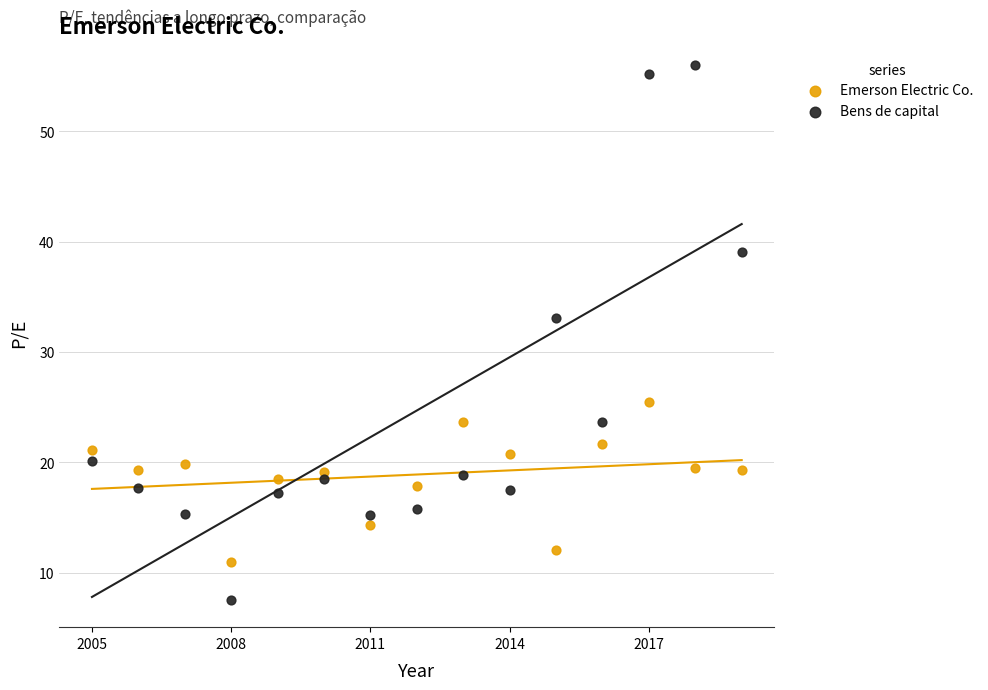

Which series reaches the minimum Y coordinate?

Bens de capital